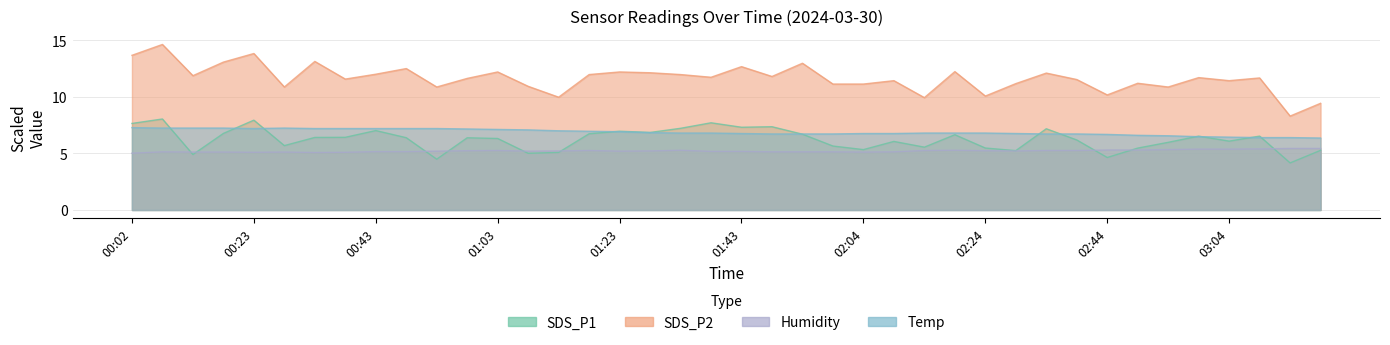

Which series changed the most between 00:02 and 00:17?

SDS_P1